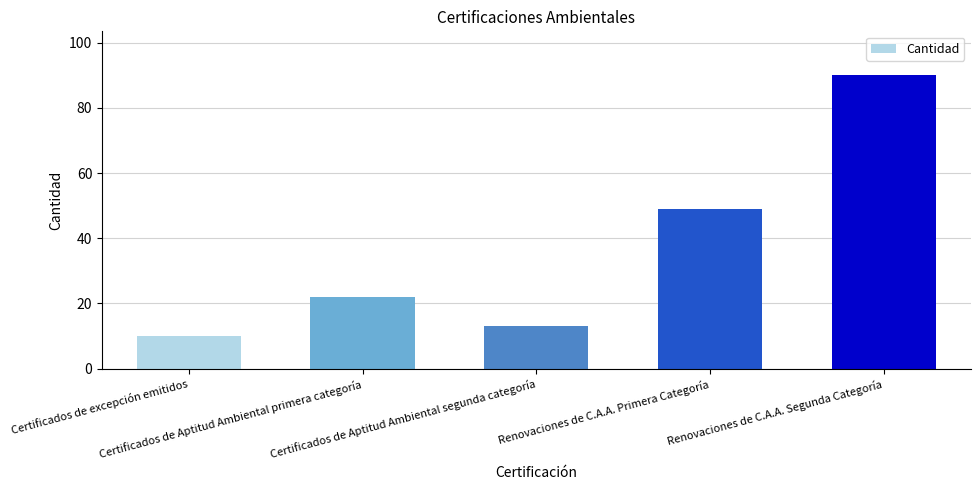

Is it true that the value at Certificados de Aptitud Ambiental segunda categoría is 13?

True